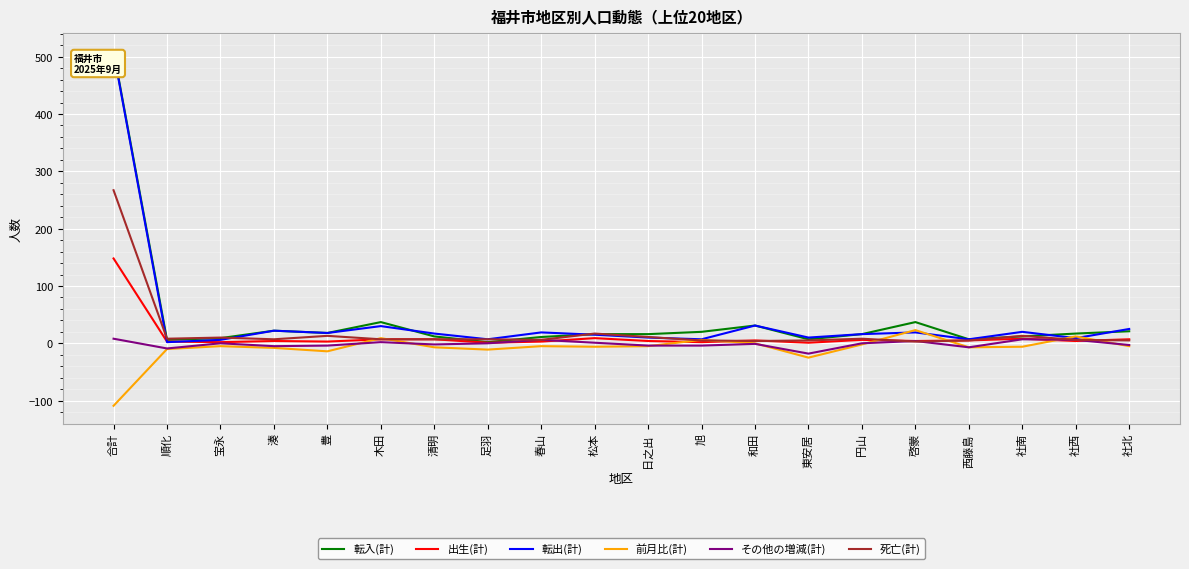

At which category is the sum across all series the highest?

合計